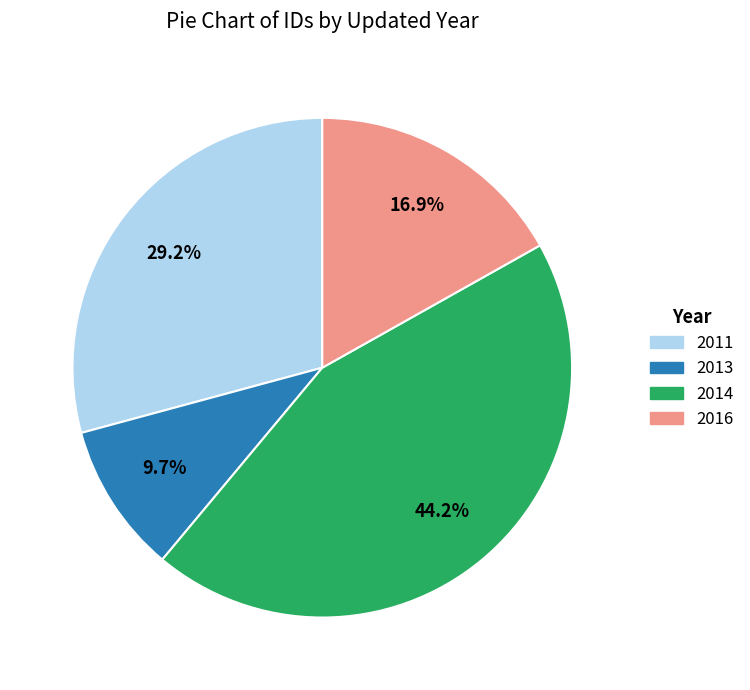

Is there a majority slice in this chart?

No